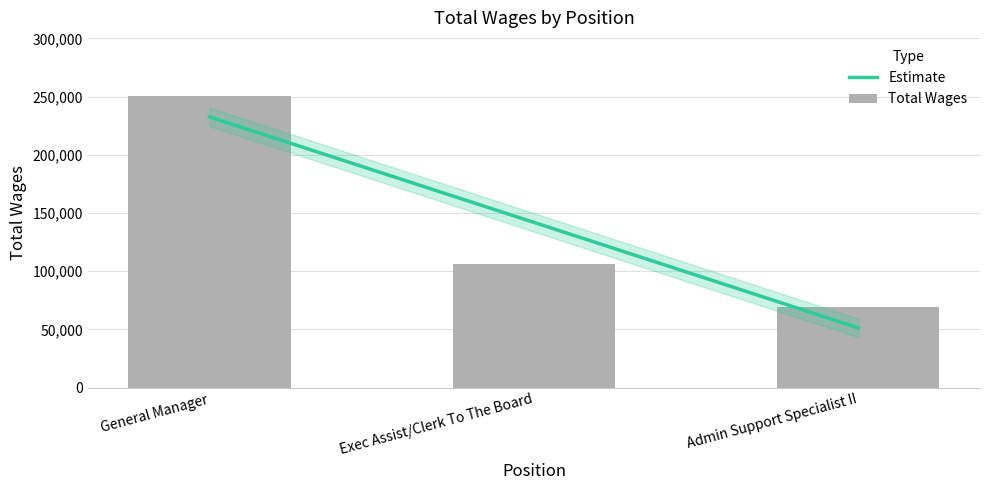

What is the minimum value shown in the chart?

69069